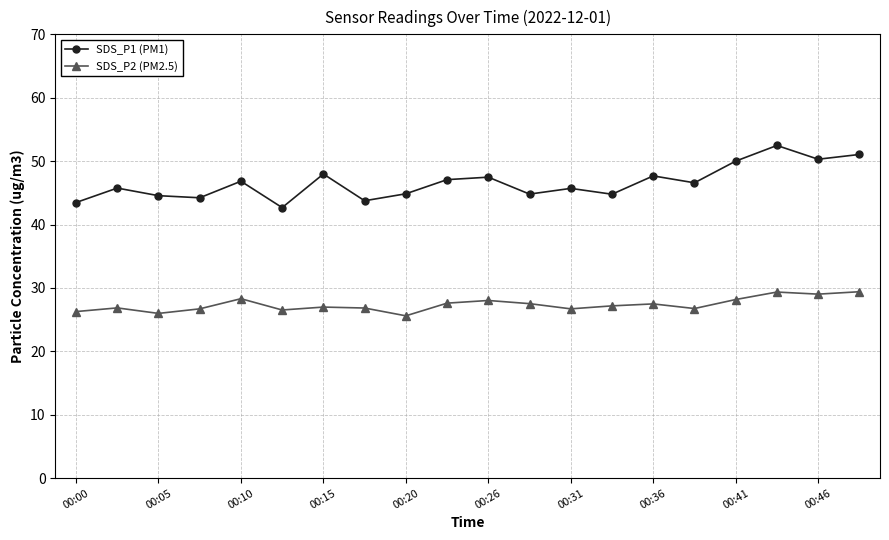

At how many categories does at least one series exceed 32?

20